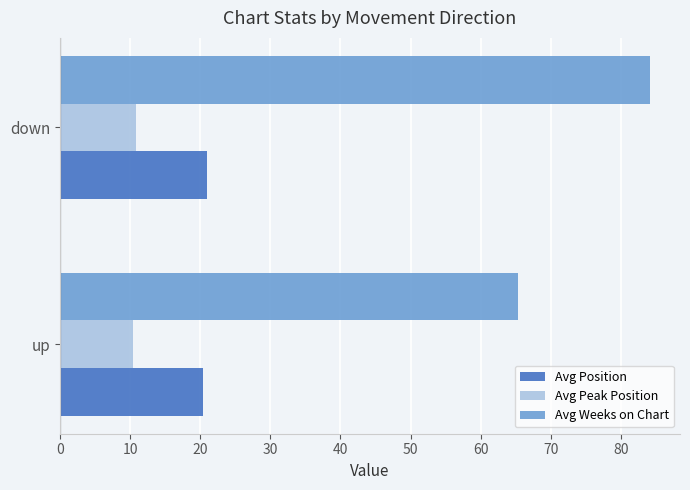

What is the sum of the Avg Weeks on Chart values at down and up?

149.5